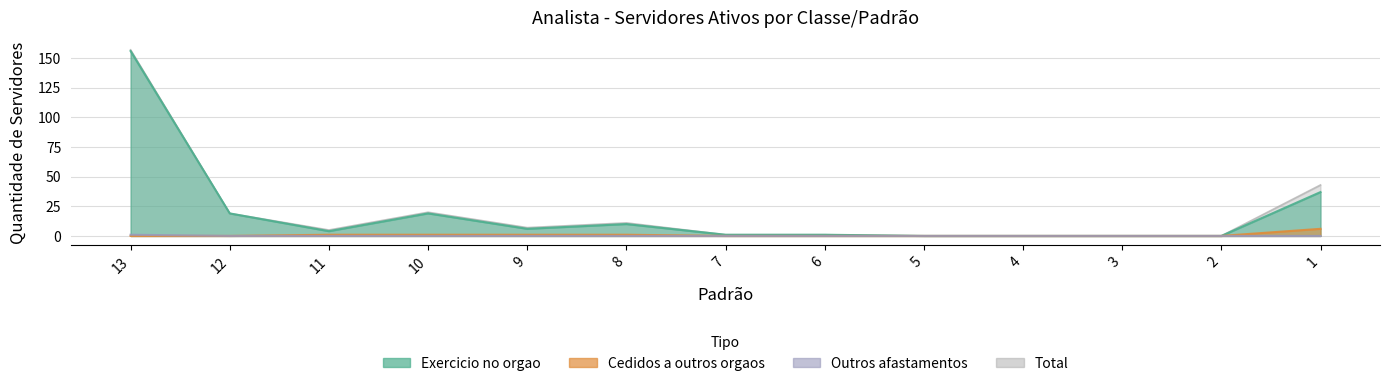

The Total series shows 31 at 10. True or false?

False